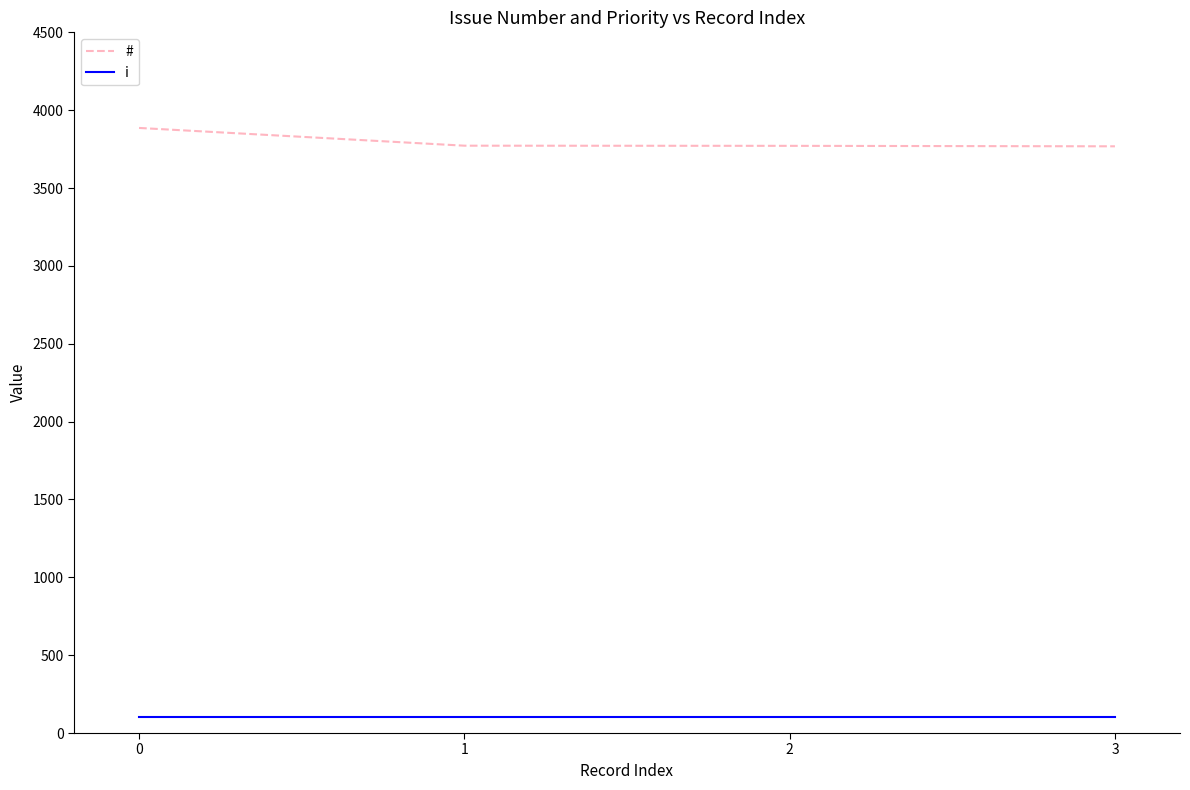

True or false: i and # intersect in this chart.

False